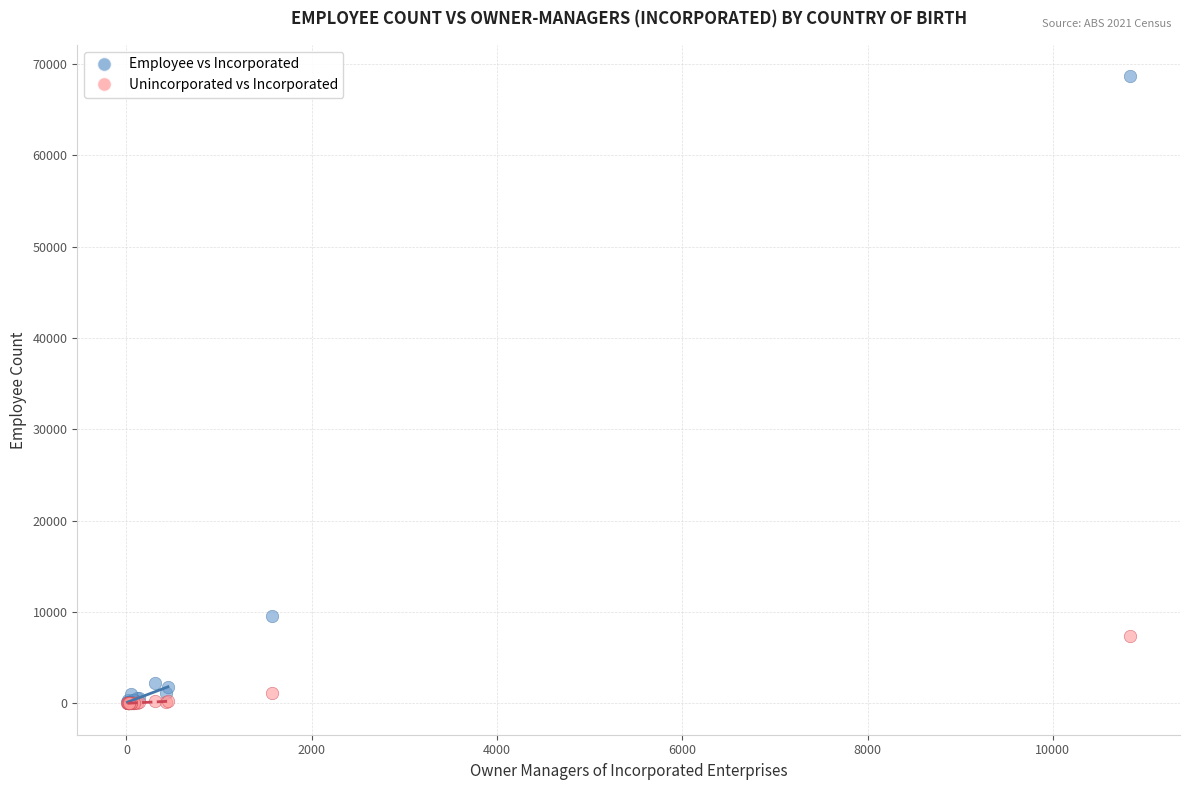

Which series contains the highest Y value?

Employee vs Incorporated